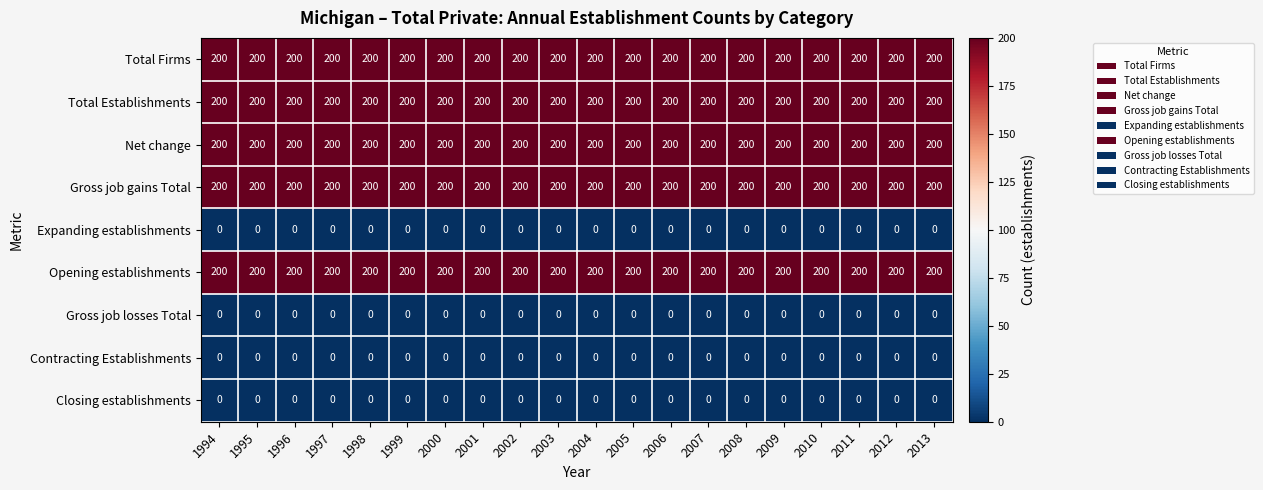

The Closing establishments series shows 0 at 2003. True or false?

True